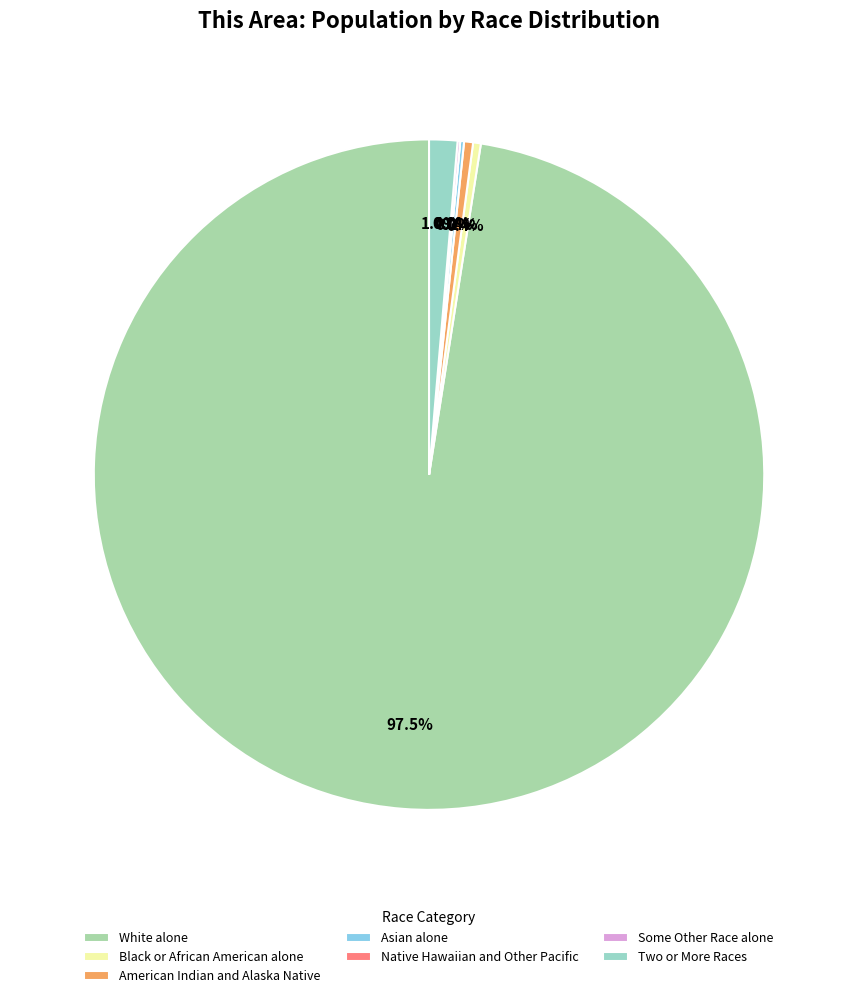

Which category has the smallest portion of the pie?

Native Hawaiian and Other Pacific